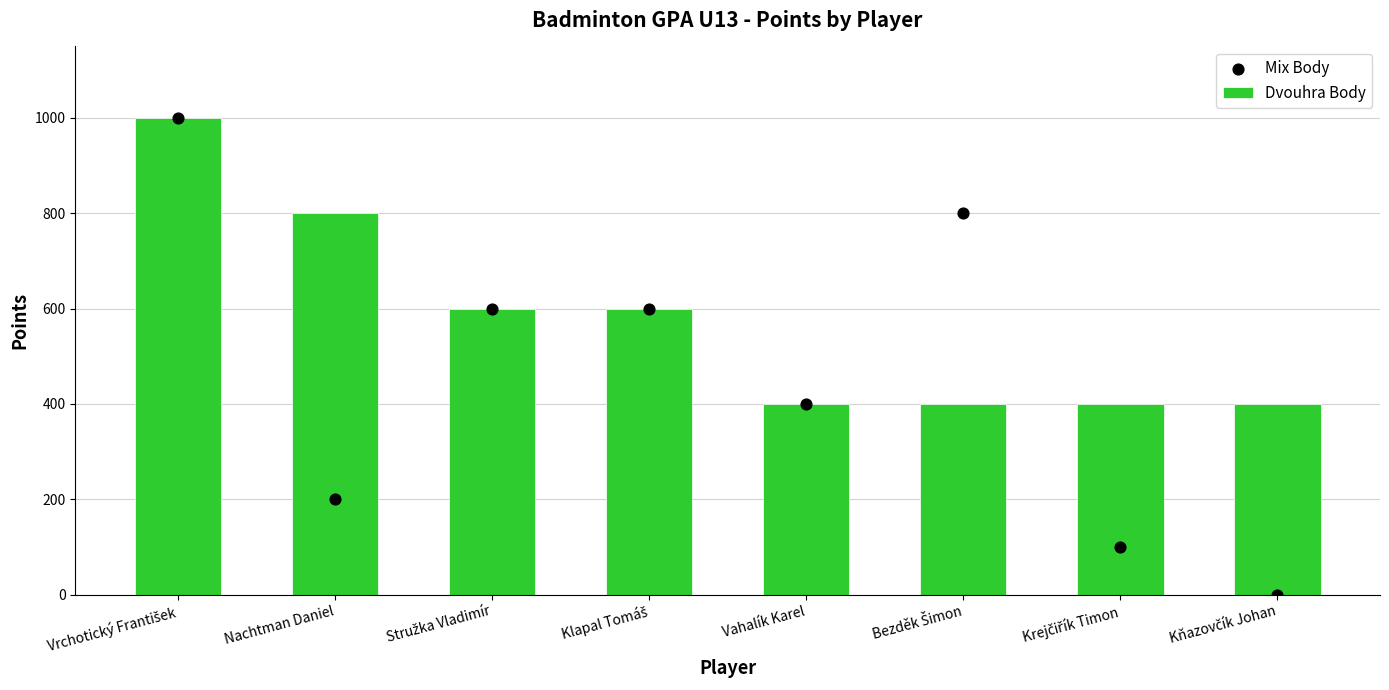

Is the value of Dvouhra Body at Vrchotický František greater than the value of Mix Body at Krejčiřík Timon?

Yes